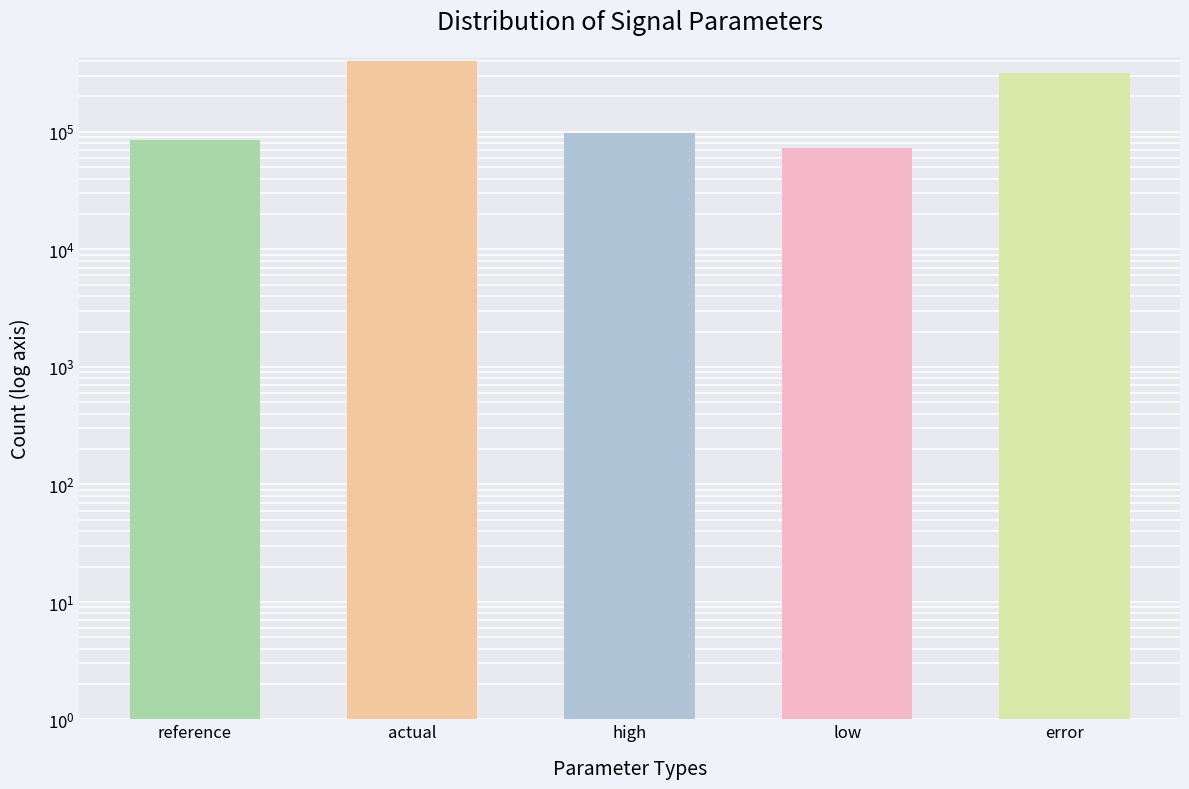

At which label is the value closest to 236500?

error